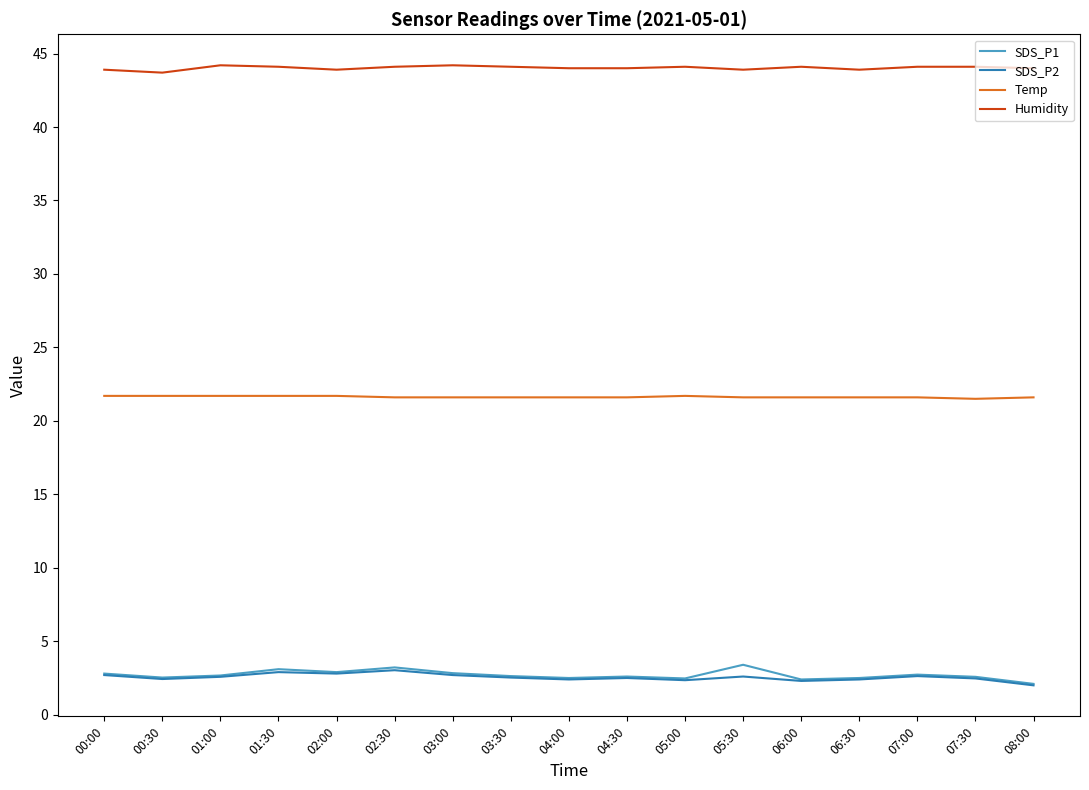

What is the spread (max minus min) of values at 00:00?

41.2